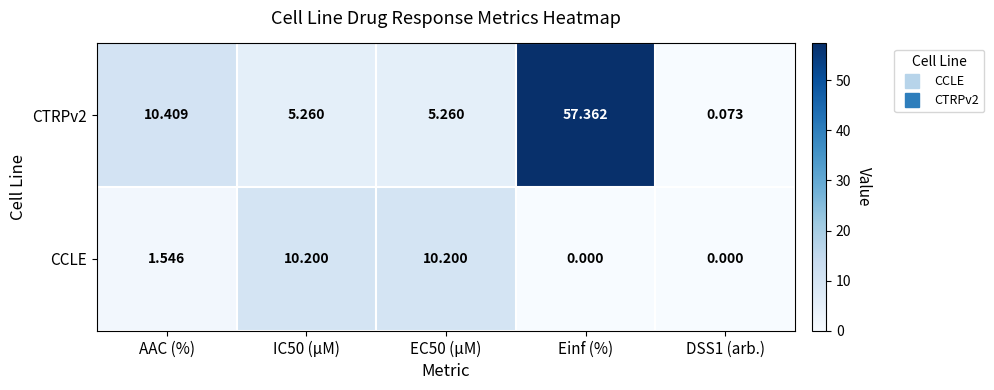

At which label does CCLE first exceed 1?

AAC (%)